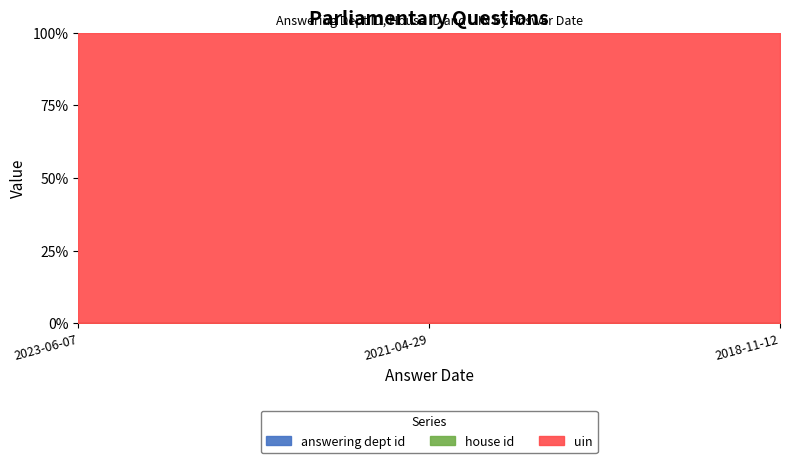

Between 2023-06-07 and 2018-11-12, which series saw the biggest shift?

answering dept id